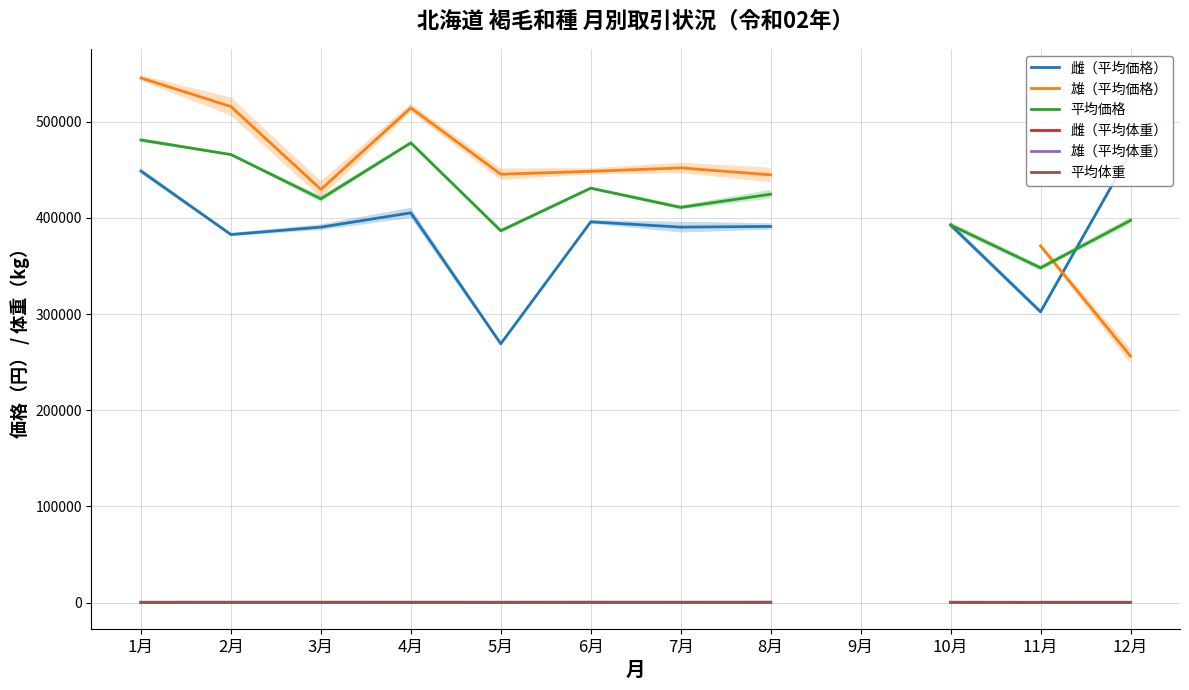

True or false: 雄（平均体重） and 雄（平均価格） intersect in this chart.

False